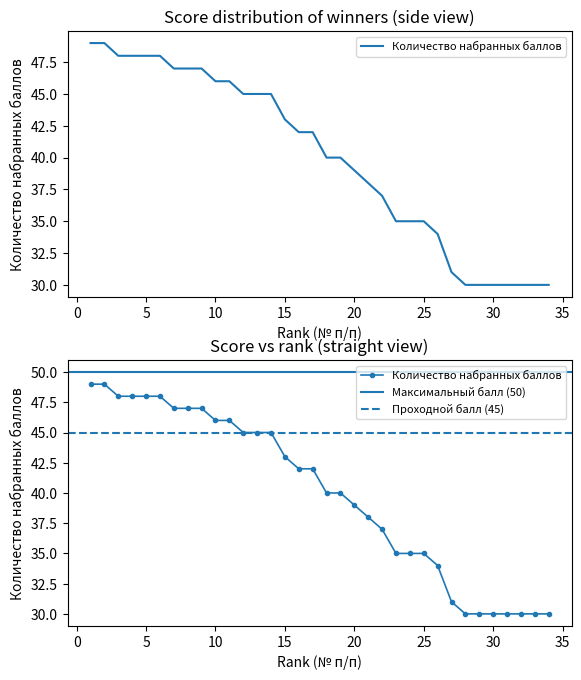

What is the minimum value shown in the chart?

30